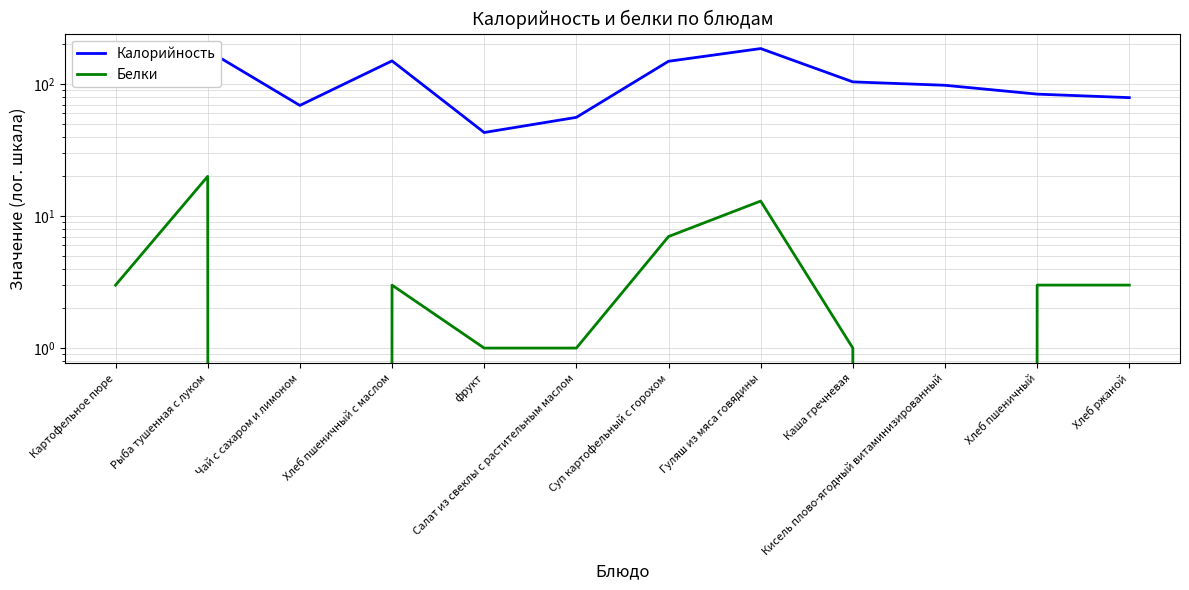

What is the greatest value displayed?

186